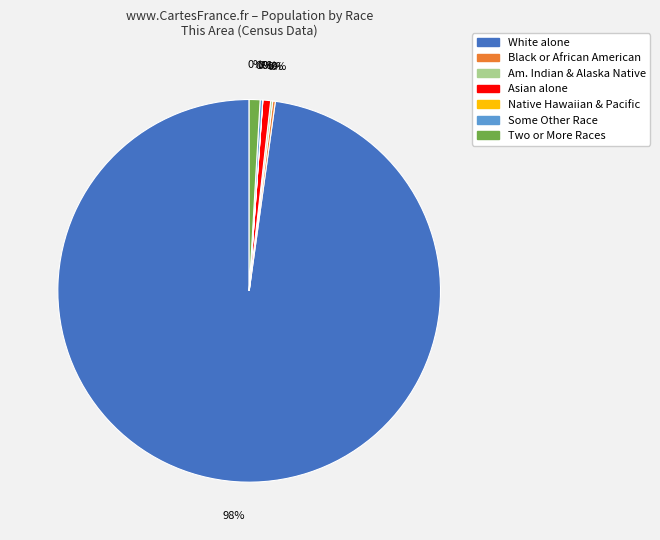

To the nearest percent, what is the difference between the American Indian and Alaska Native and White alone slice percentages?

98%